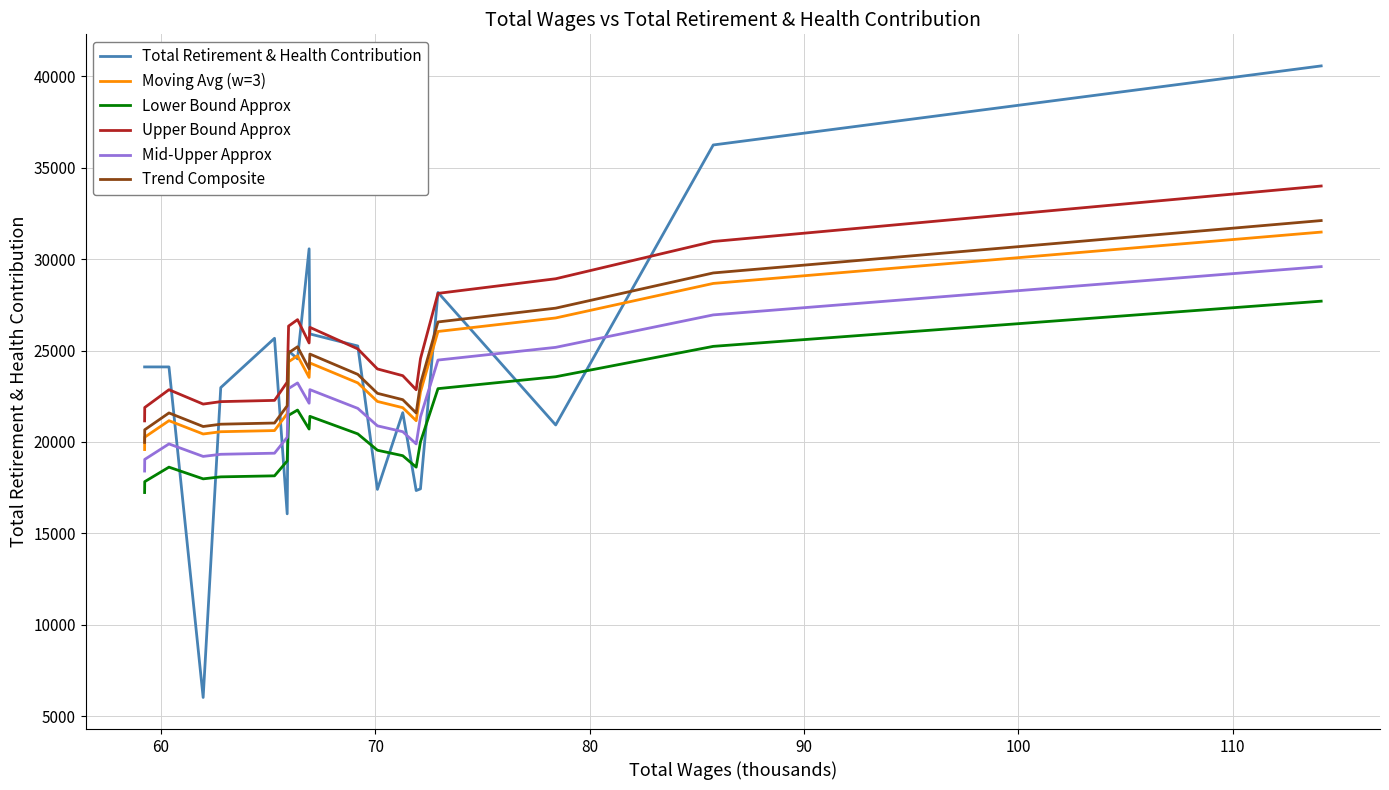

Which series has the widest spread of values?

Total Retirement & Health Contribution